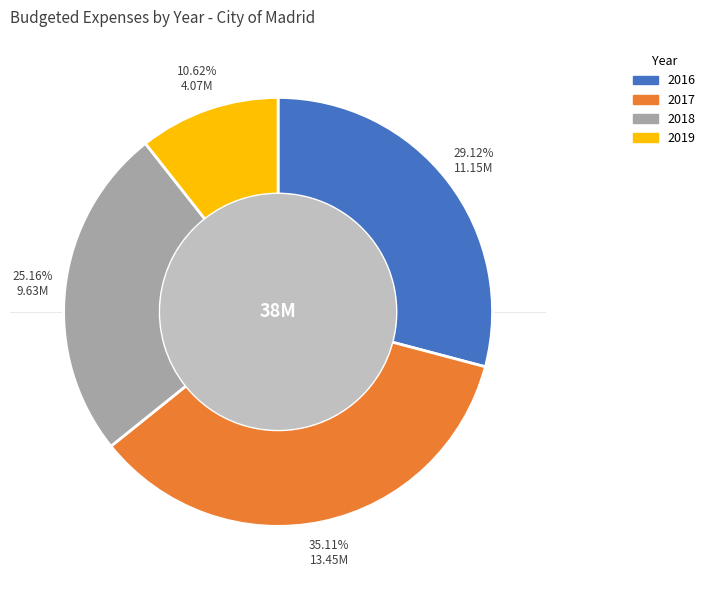

Which slice is the largest?

2017